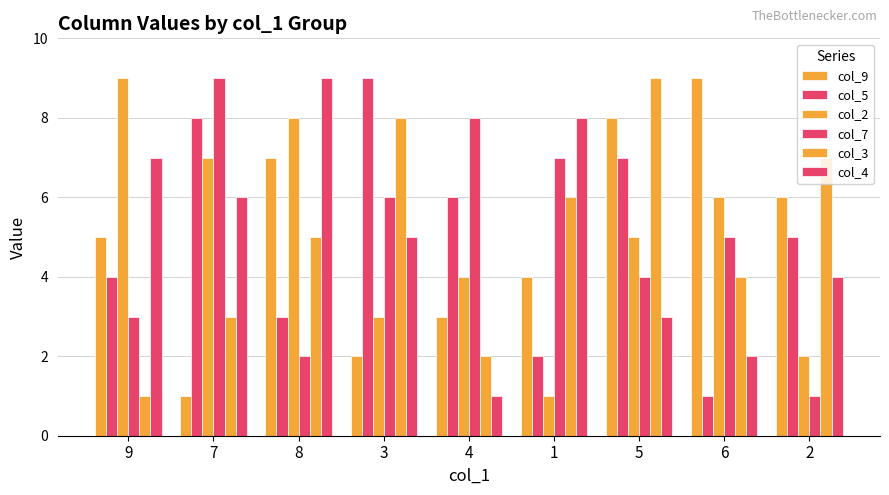

Does the chart contain any negative values?

No